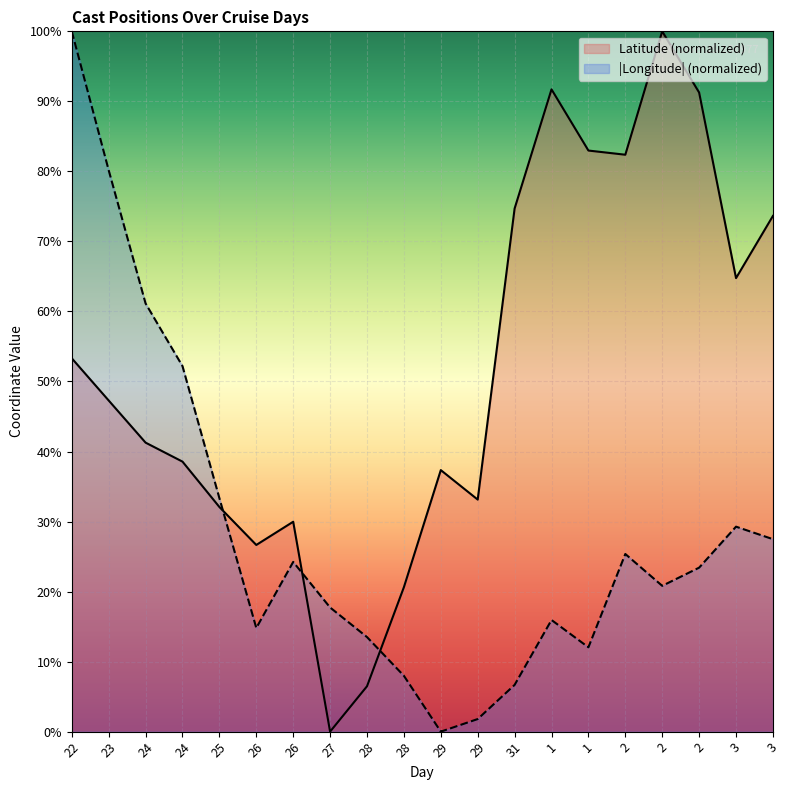

What is the label of the 15th point from the left?

1